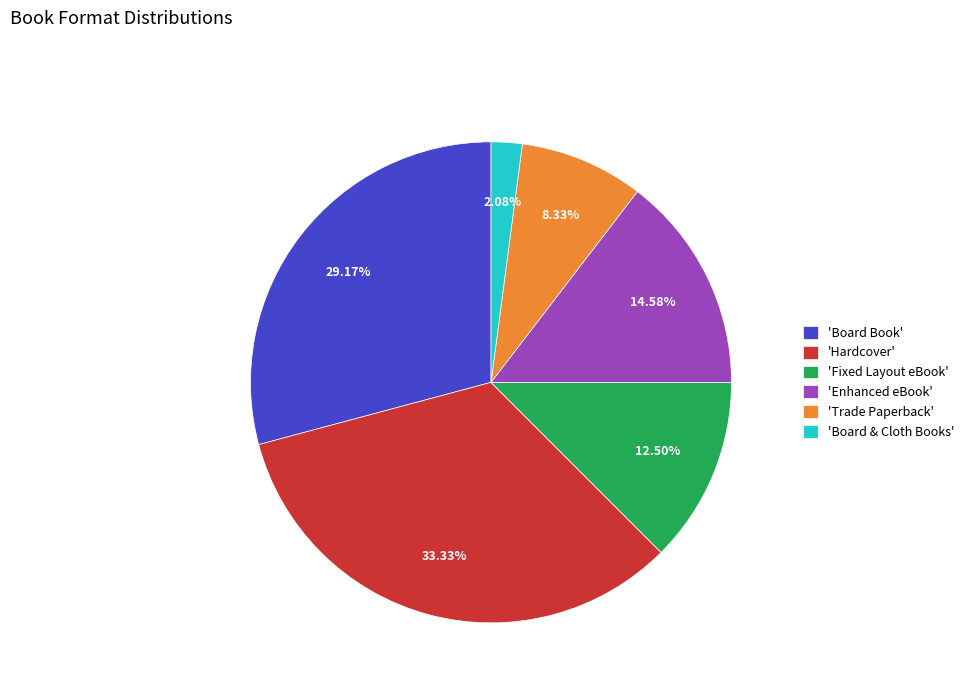

Is there a majority slice in this chart?

No